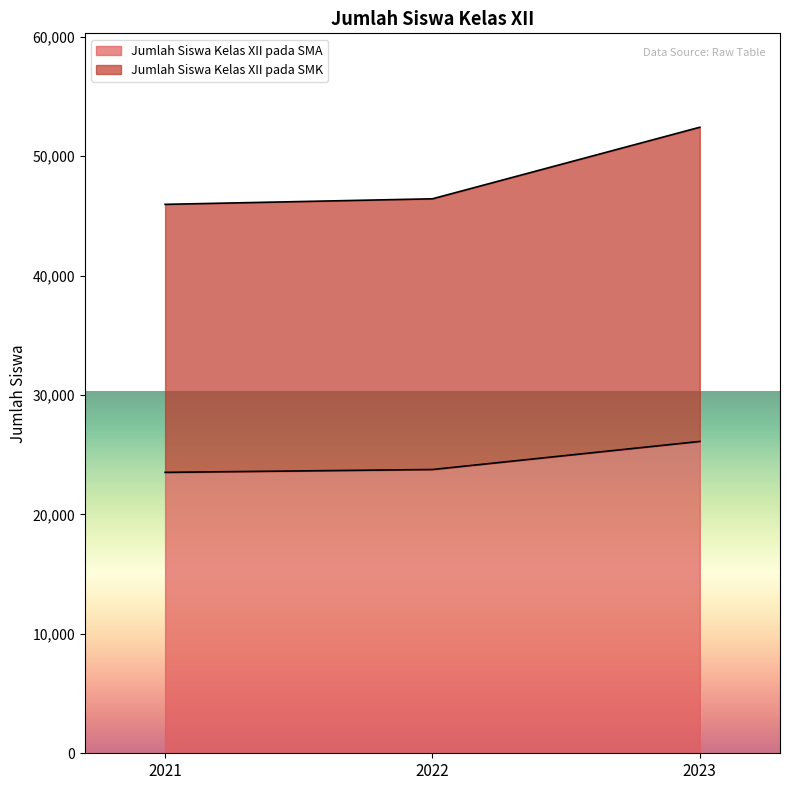

How many data points in Jumlah Siswa Kelas XII pada SMK are less than 46428?

1